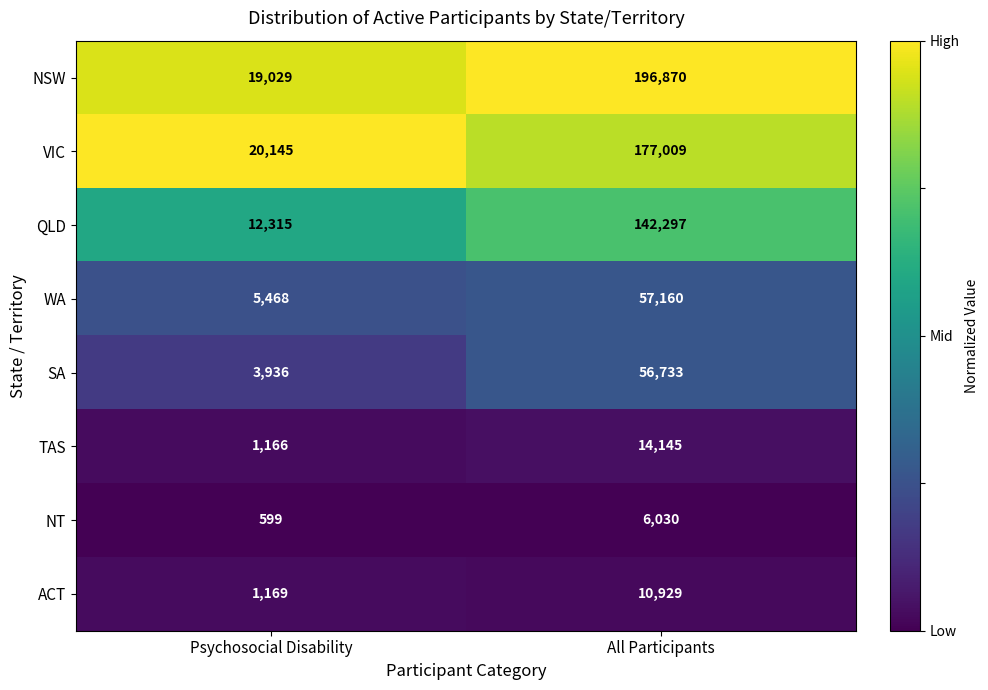

The NSW series shows 196870 at All Participants. True or false?

True